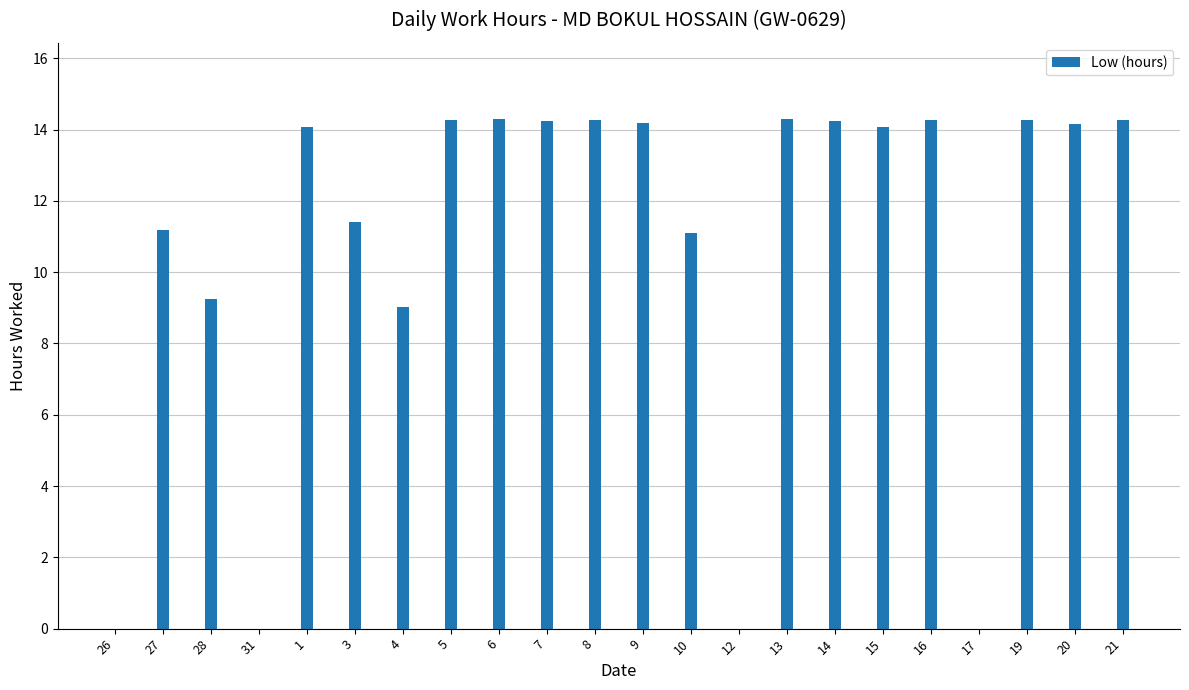

What is the sum of the values at 12 and 16?

14.3